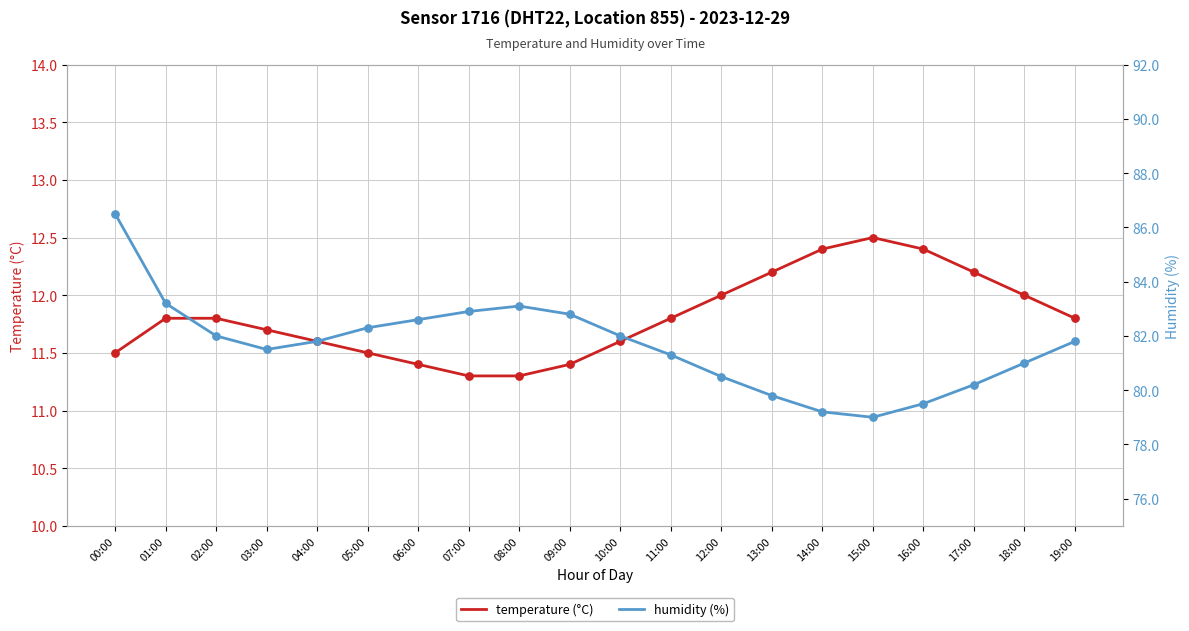

At which category is the sum across all series the highest?

00:00